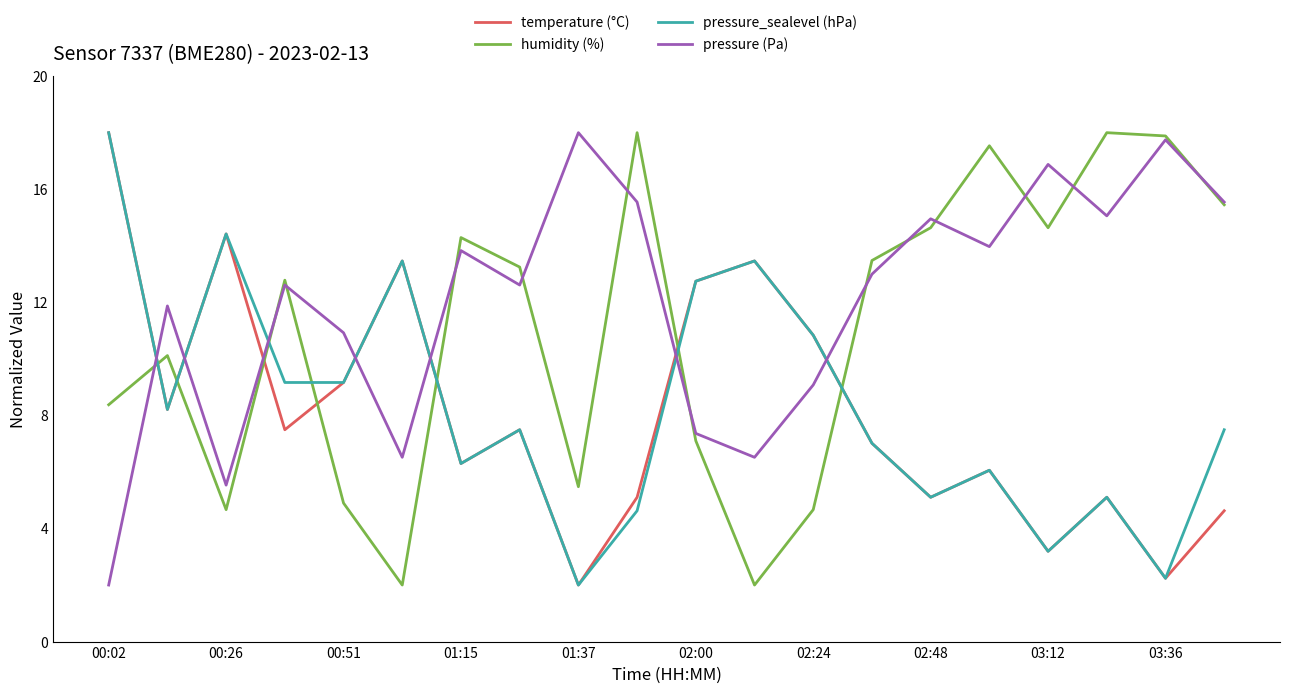

At how many categories does at least one series exceed 17?

6